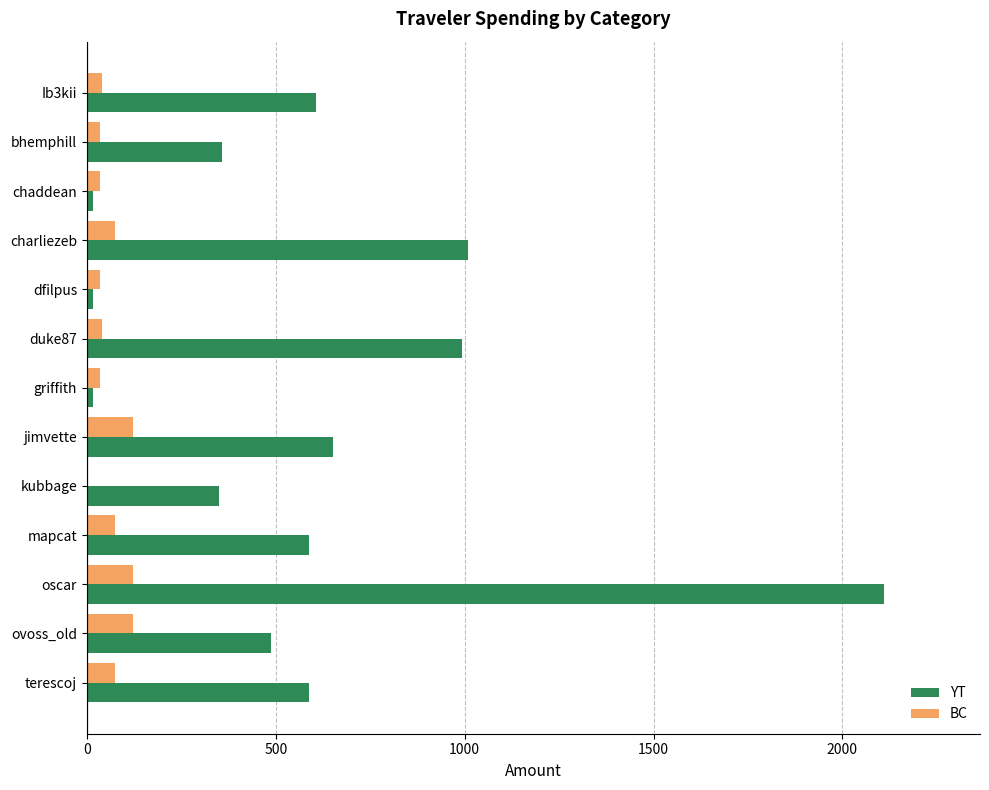

At which category is the sum across all series the highest?

oscar